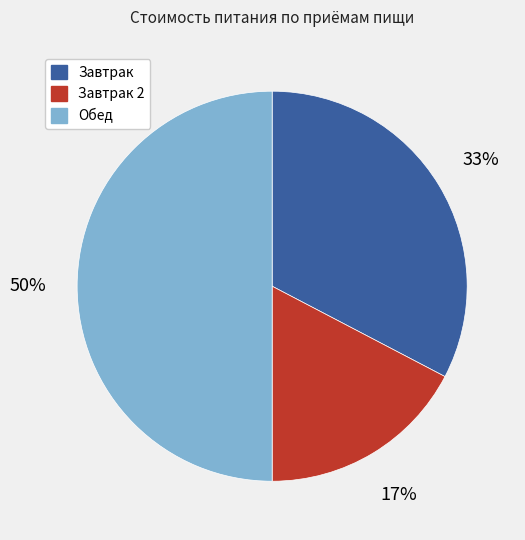

Does Завтрак represent more than half of the total?

No